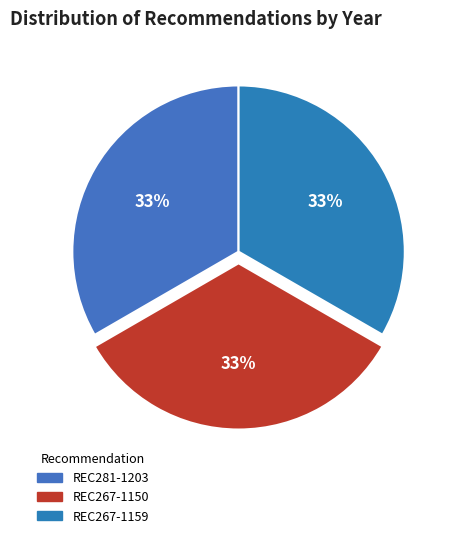

What is the largest slice in the pie chart?

REC281-1203